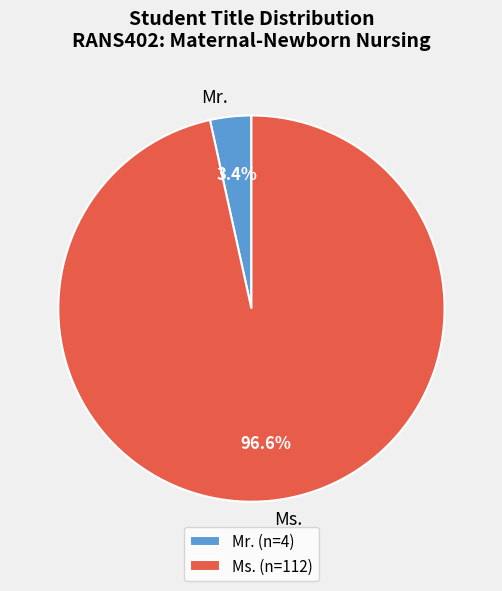

To the nearest percent, what percentage of the pie is Mr.?

3%